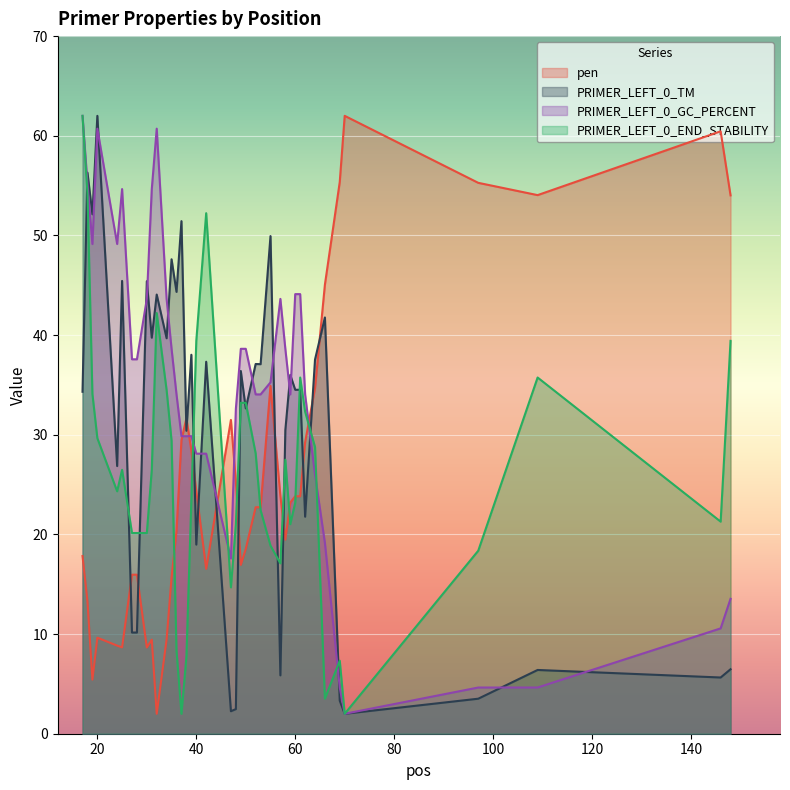

Which category has the highest value in the PRIMER_LEFT_0_TM series?

20